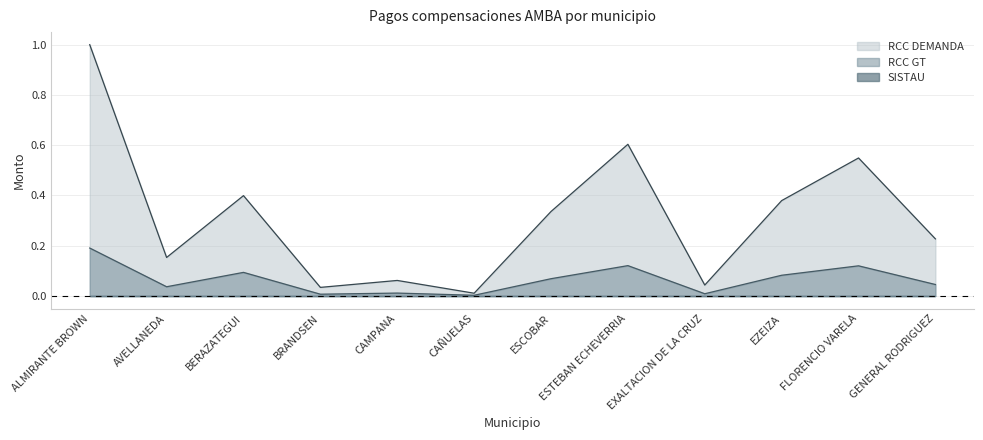

Between FLORENCIO VARELA and ESTEBAN ECHEVERRIA, which is larger?

ESTEBAN ECHEVERRIA